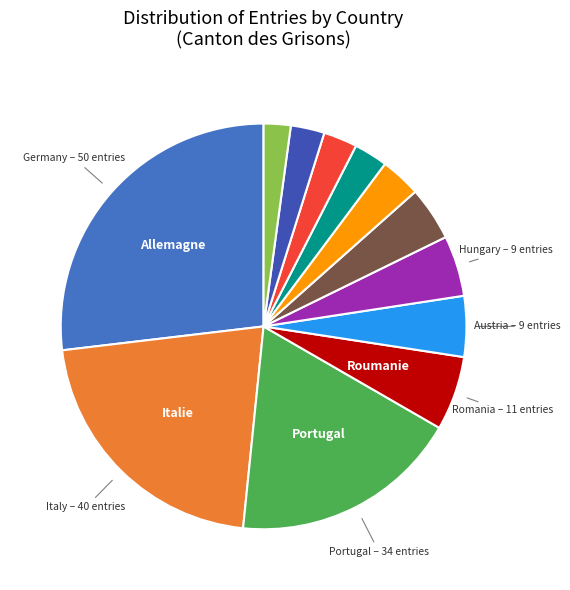

Which slice is the smallest?

Bulgarie